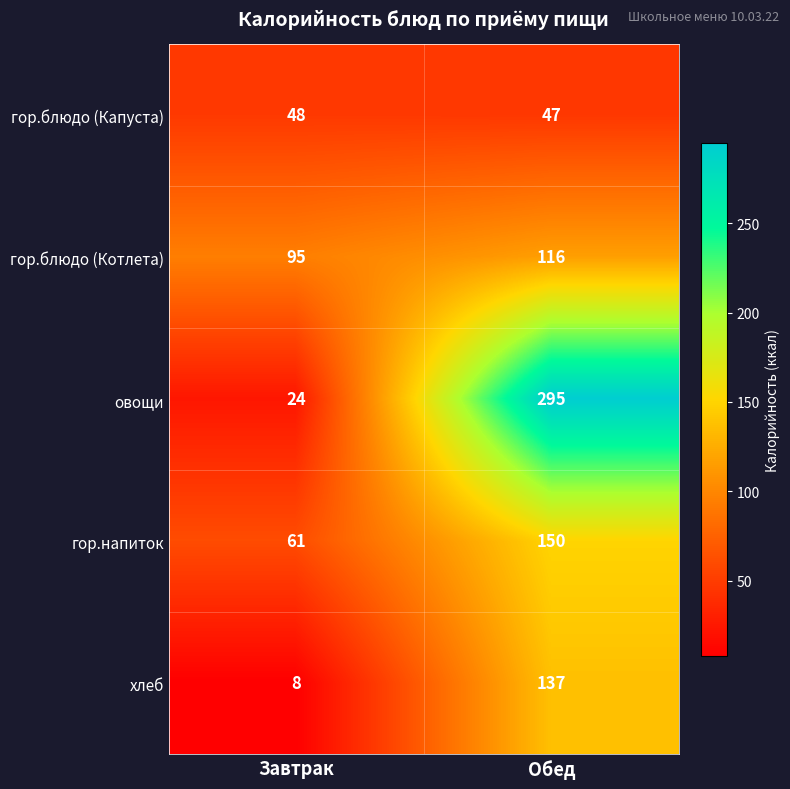

The value of гор.блюдо (Капуста) at Обед is 47. True or false?

True